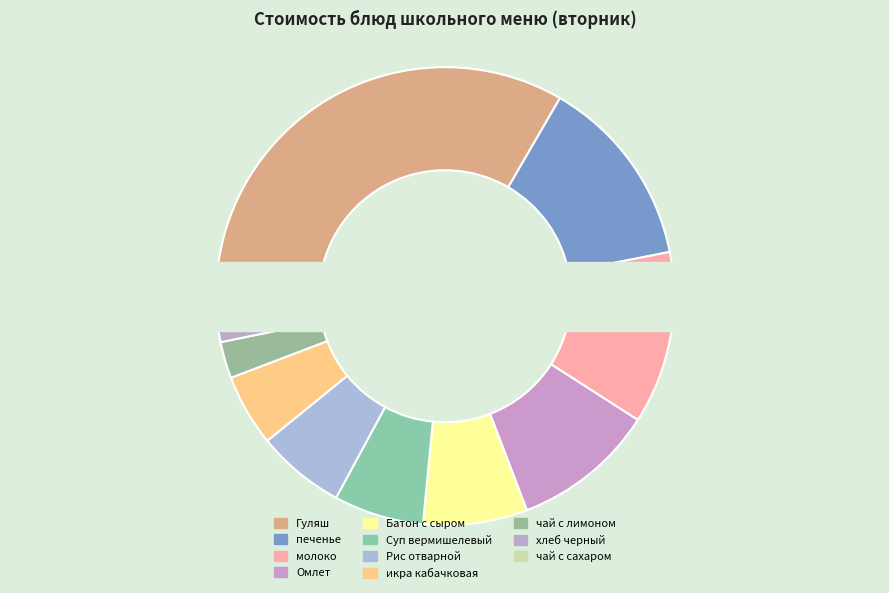

What percentage do икра кабачковая and Суп вермишелевый together represent?

11.4%